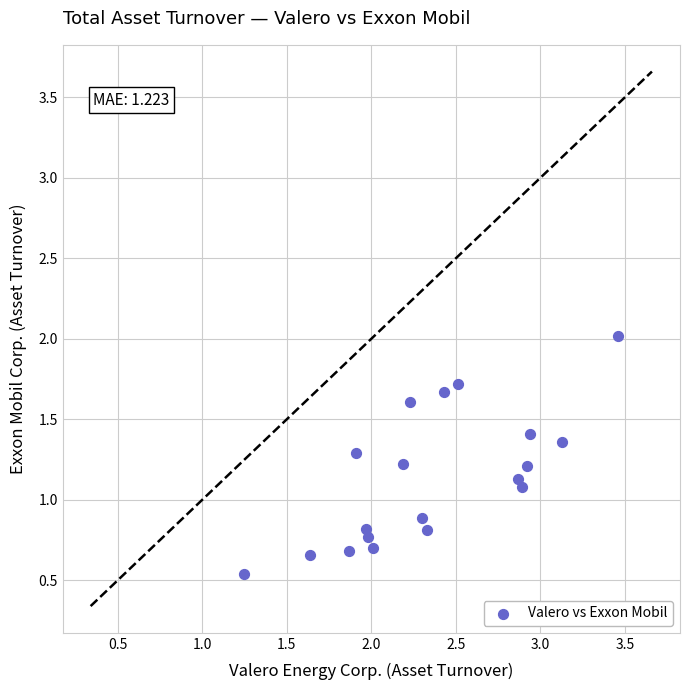

What is the range of Y values (max minus min)?

1.5